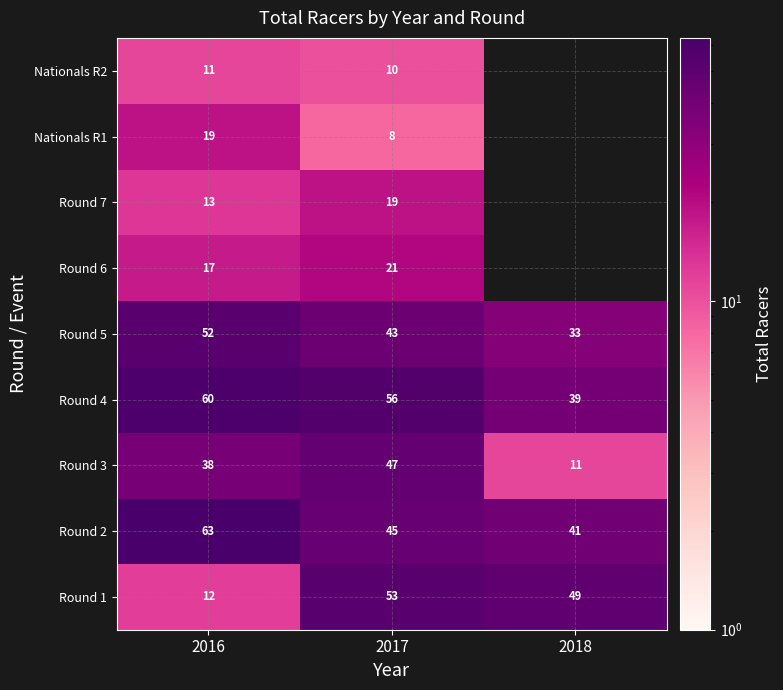

Which category has the highest value across all series?

2016